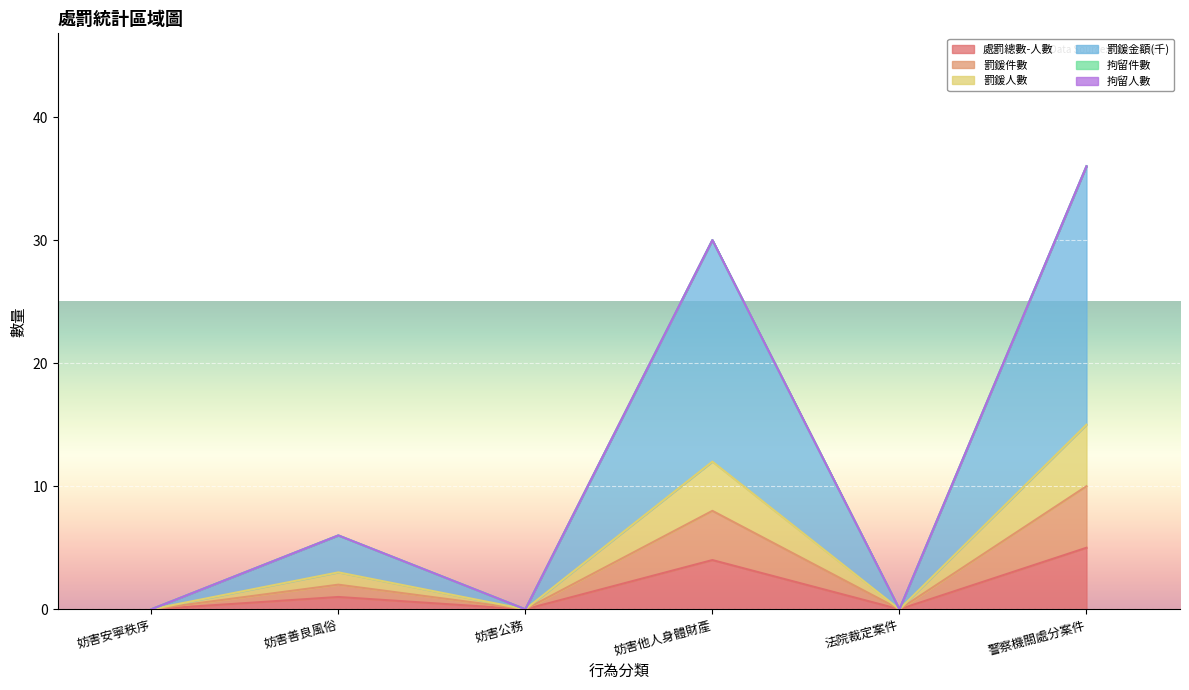

How many data points in 處罰總數-人數 are less than 1?

3